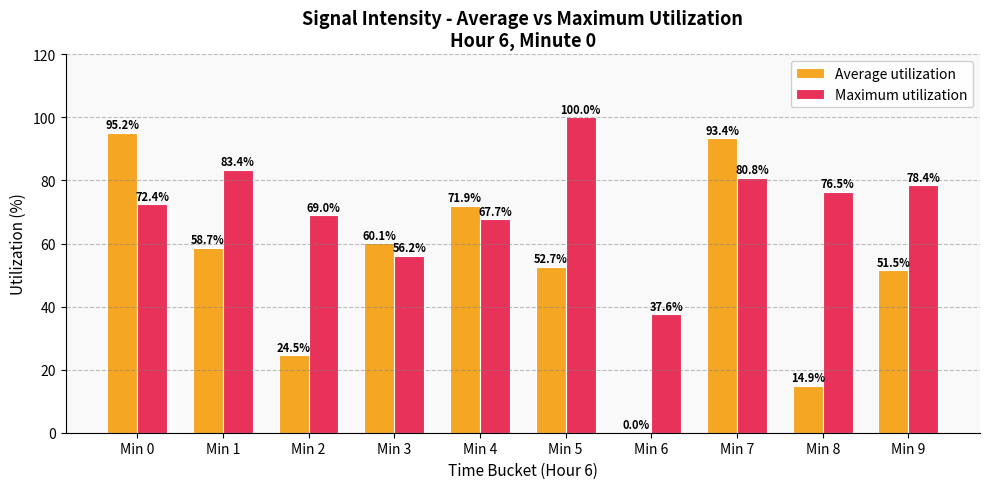

What value does the Maximum utilization series have at Min 5?

100.0